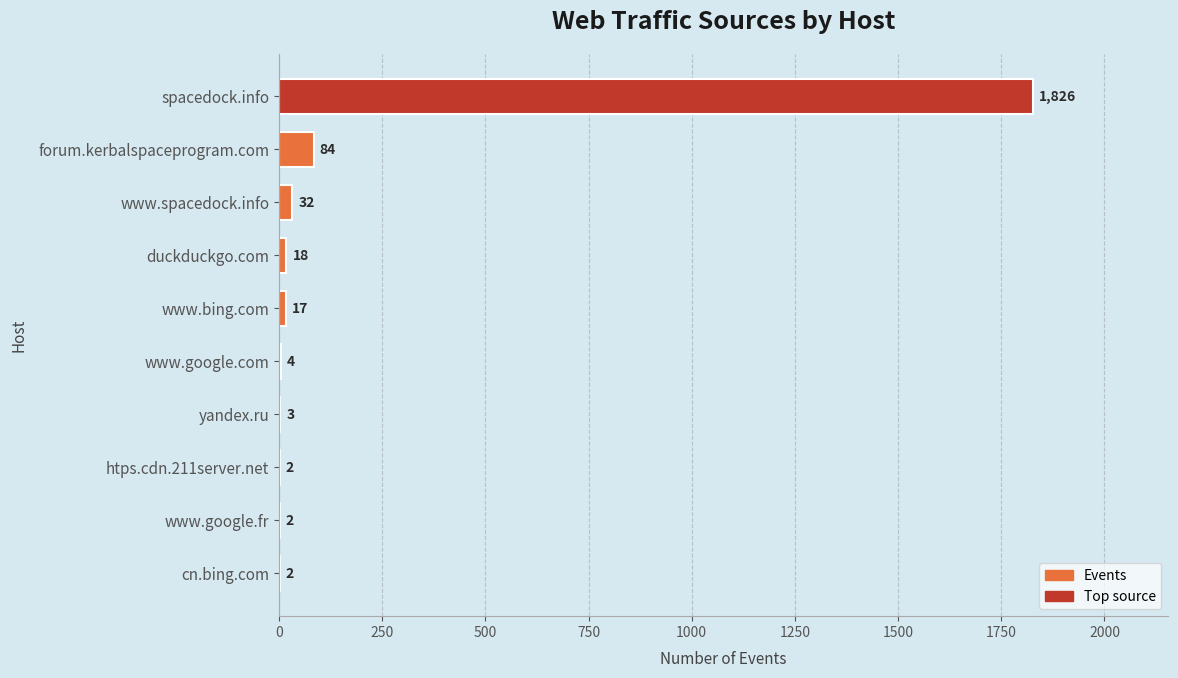

What is the sum of the values at www.google.fr and cn.bing.com?

4